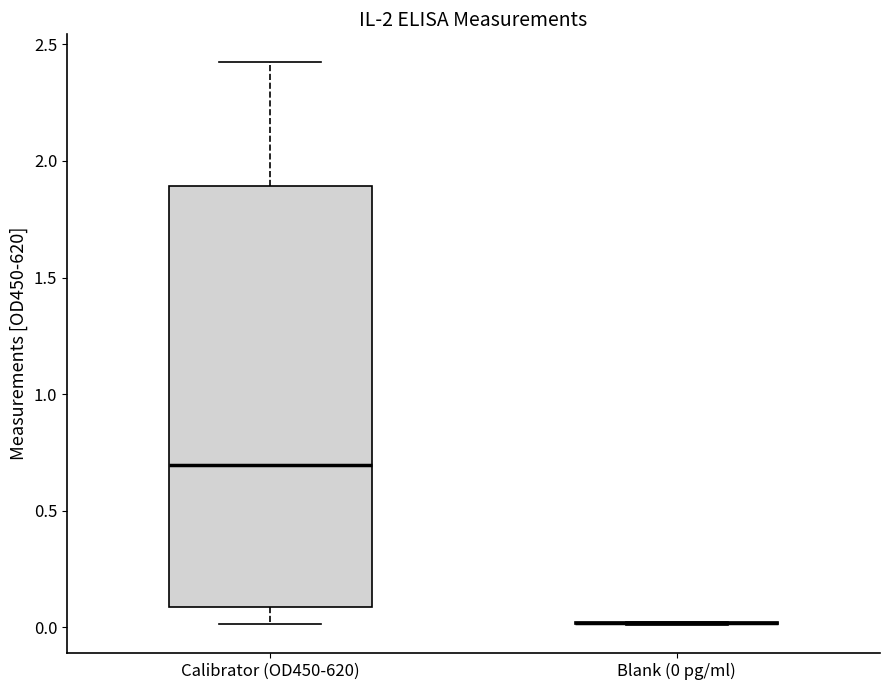

Reading left to right, read every box against the y-axis: the position of its median line, the range the box covers, and the ends of its whiskers. The values are not printed on the chart, so give them approximately, as read against the axis.

Calibrator (OD450-620): median 0.70, box 0.10 to 1.90, whiskers 0.00 to 2.40
Blank (0 pg/ml): box collapsed to a line at 0.00, whiskers 0.00 to 0.05